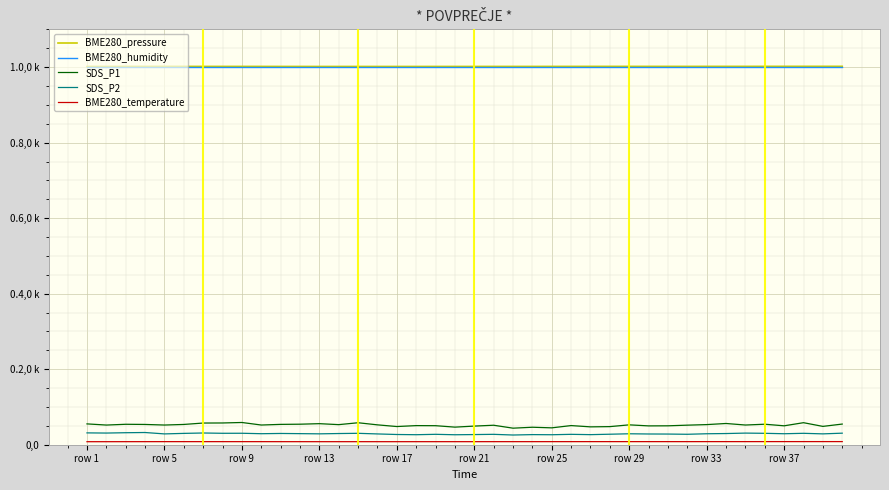

Is this an area chart (filled region under the line)?

No